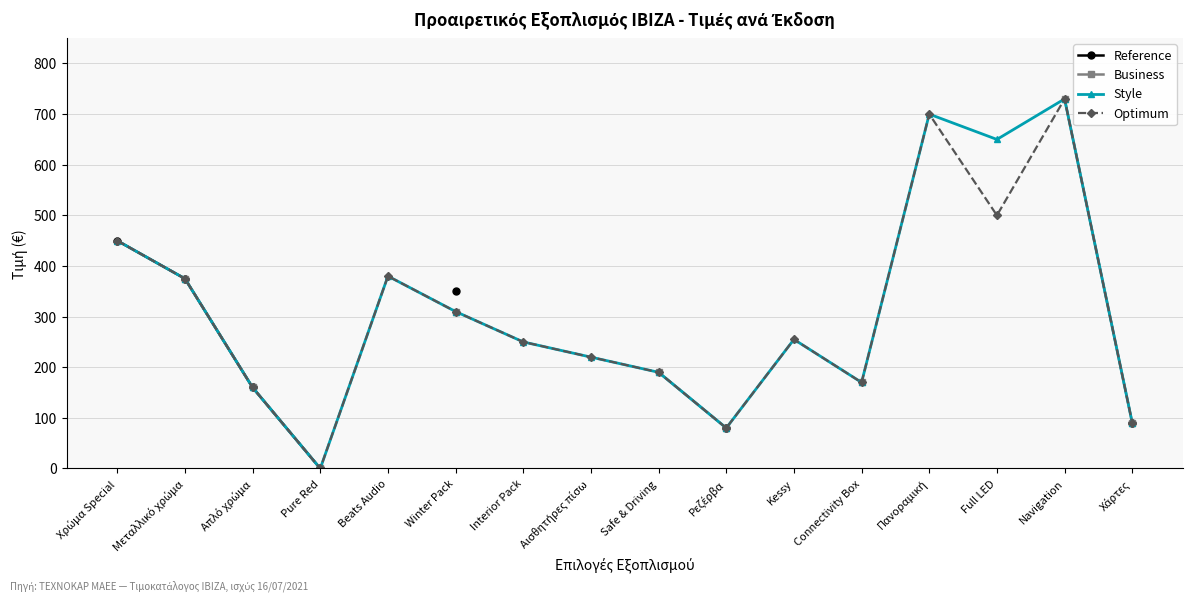

What is the sum of all Style values?

5010